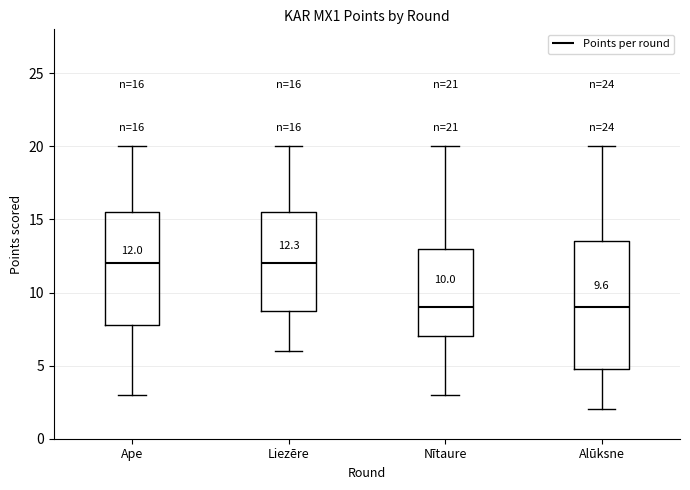

Comparing the boxes themselves (not the whiskers), which one is the tallest?

Alūksne